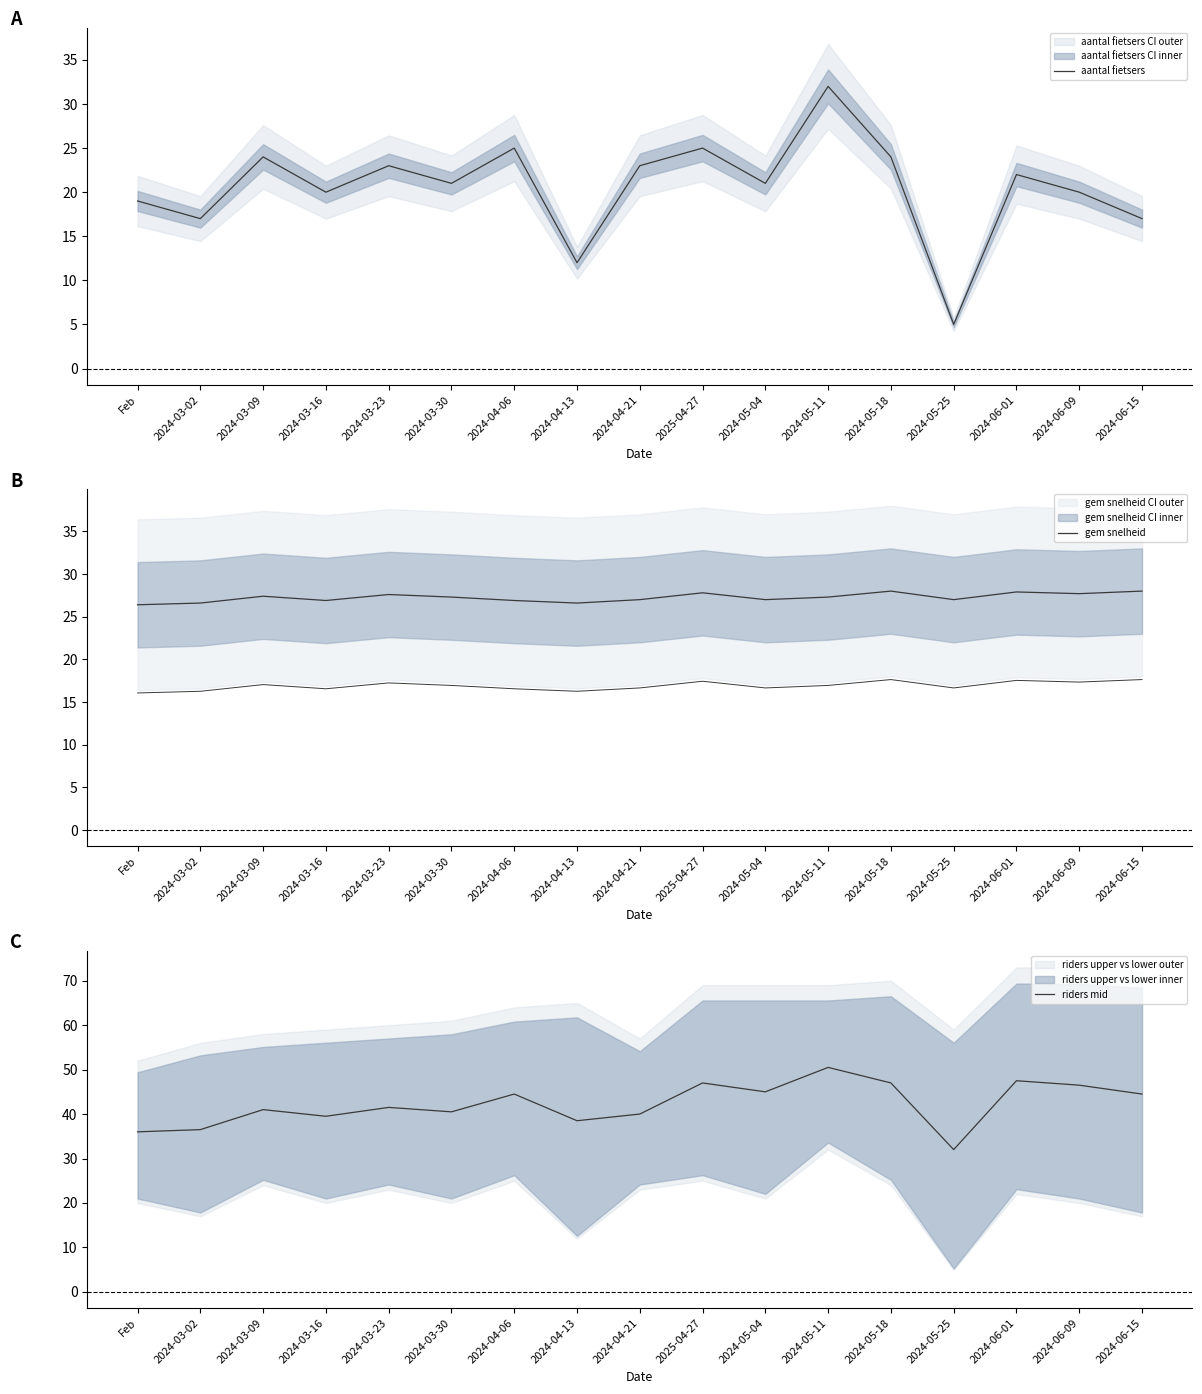

How many data points does each series have?

17